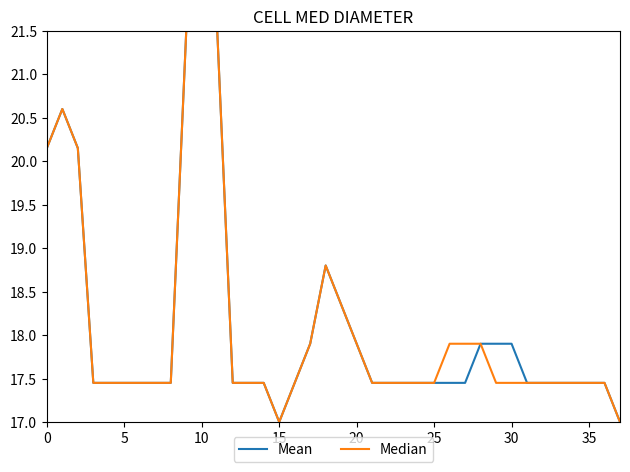

What is the smallest value displayed?

17.0